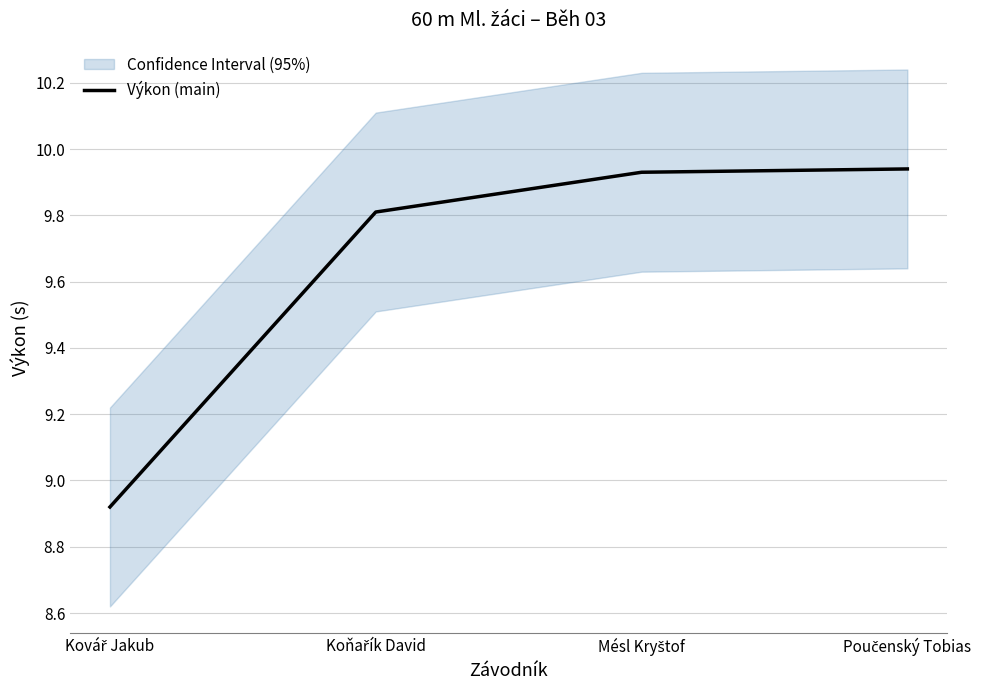

The value at Koňařík David is 9.8. True or false?

True